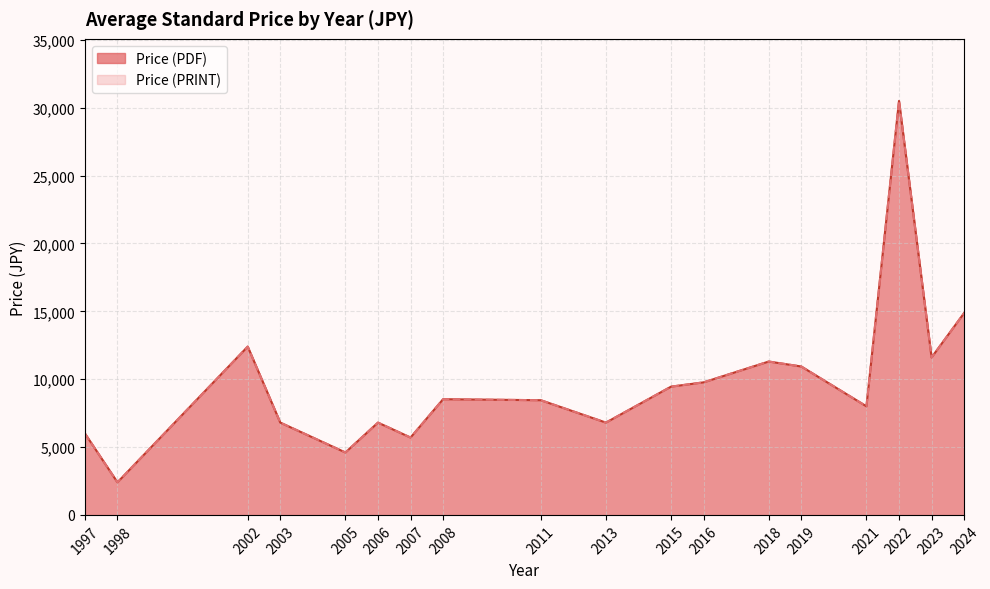

Rank the series by their maximum value, from highest to lowest.

Price (PDF), Price (PRINT)